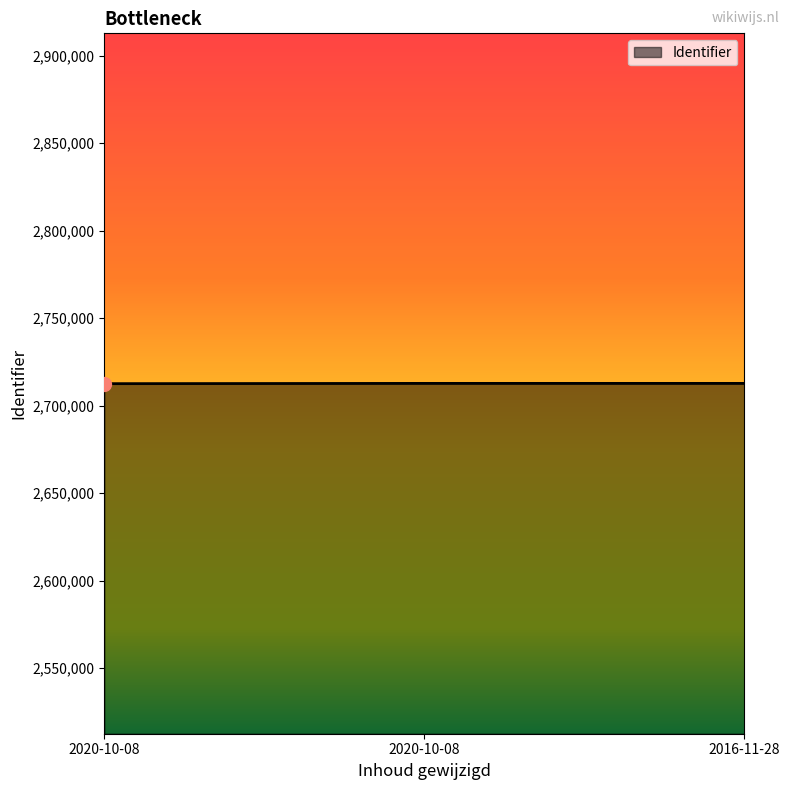

The value at 2016-11-28 is 2712769. True or false?

True